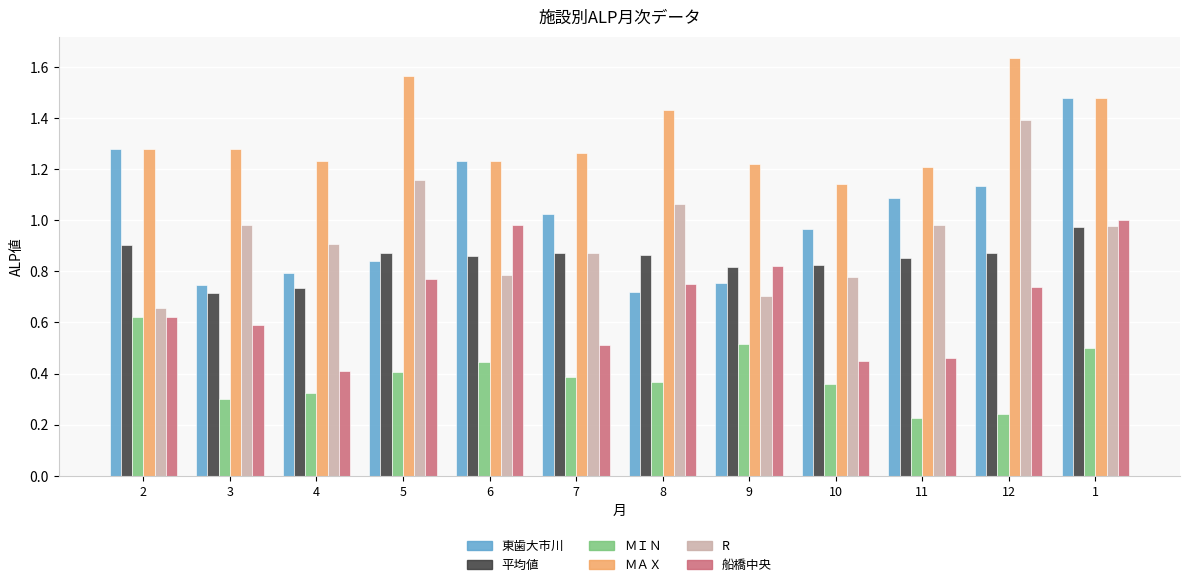

Which category has the lowest value in the 東歯大市川 series?

8